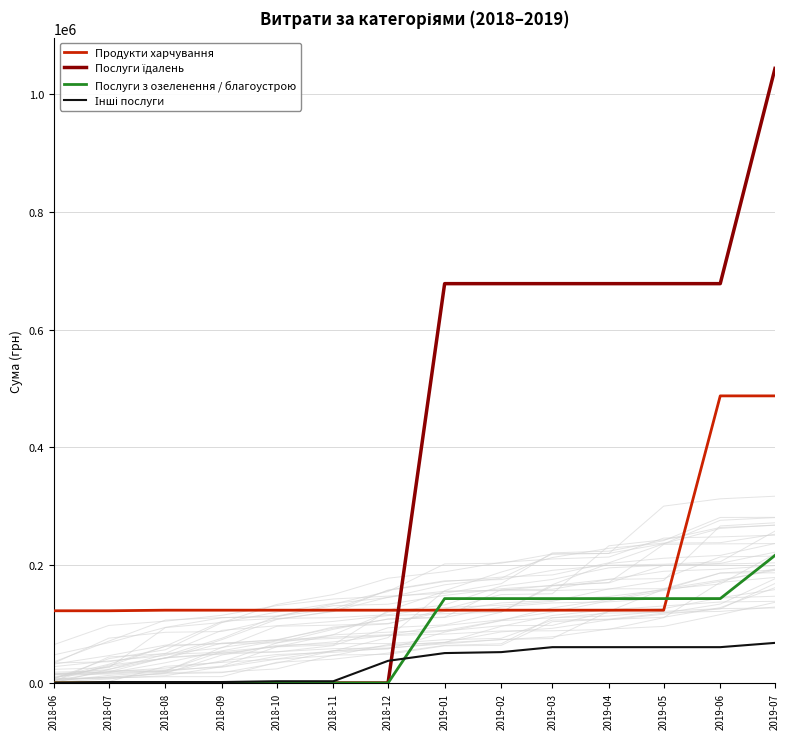

Which category has the highest value across all series?

2019-07